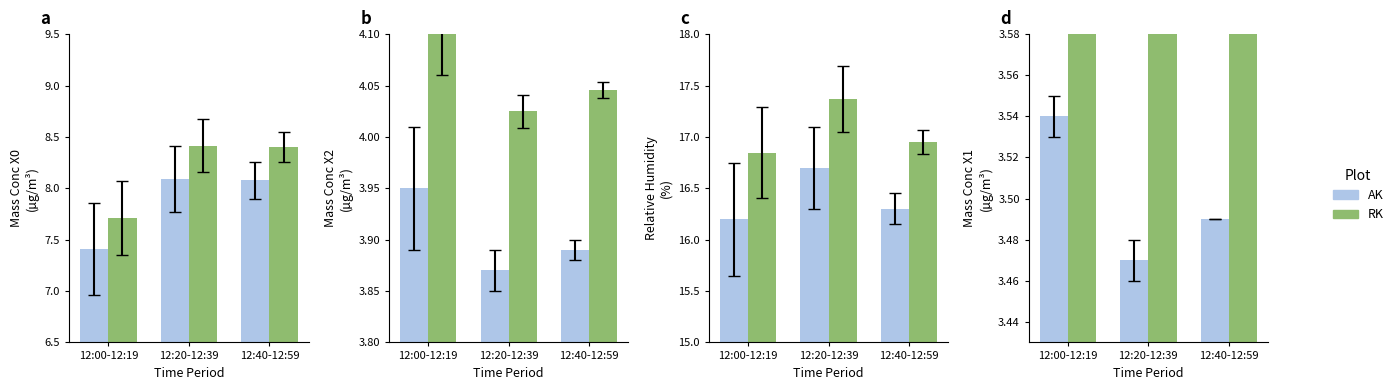

True or false: AK has a value of 3.5 at 12:40-12:59.

True